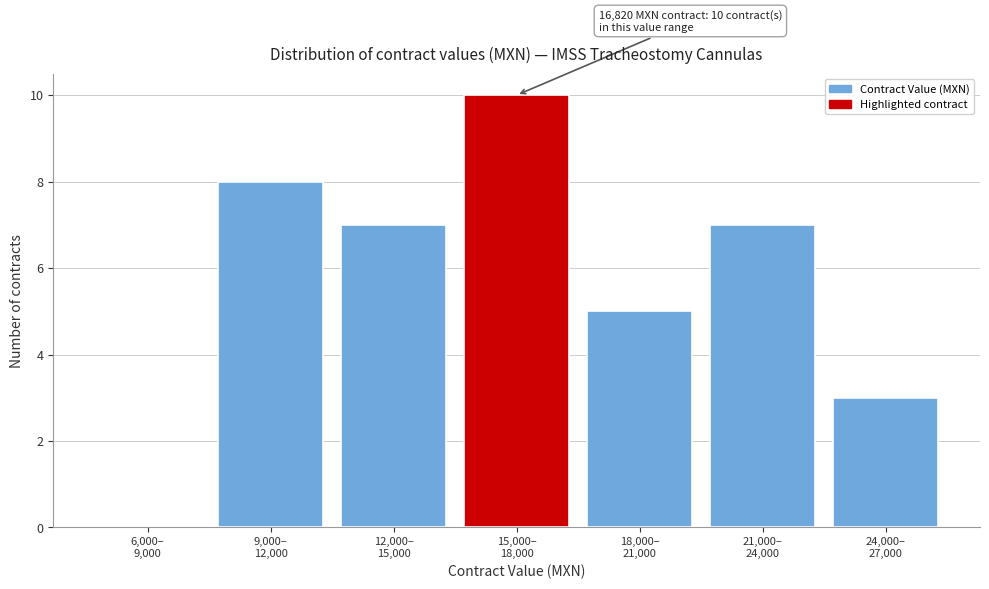

What is the maximum value shown in the chart?

10